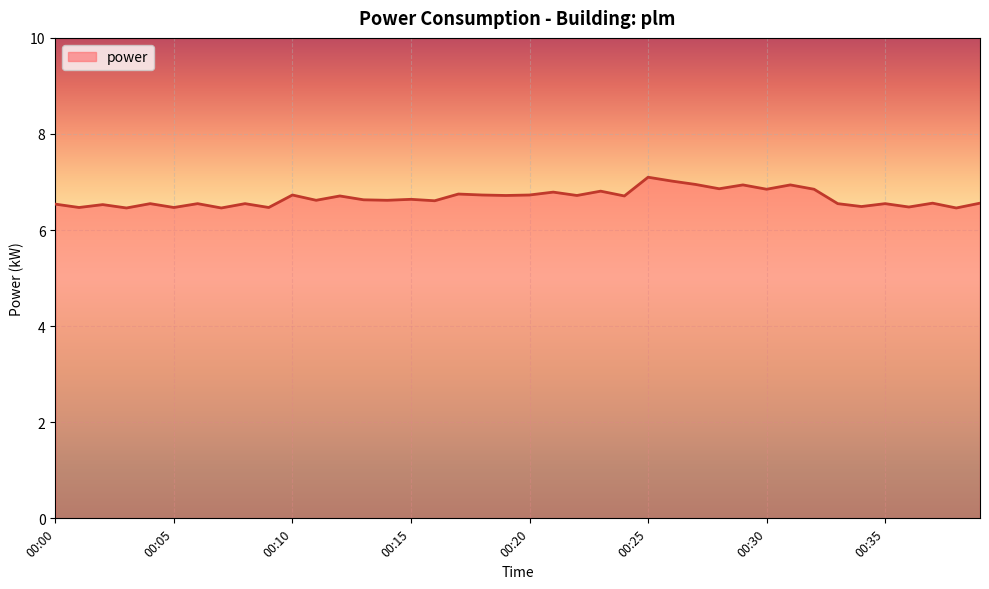

What is the greatest value displayed?

7.1